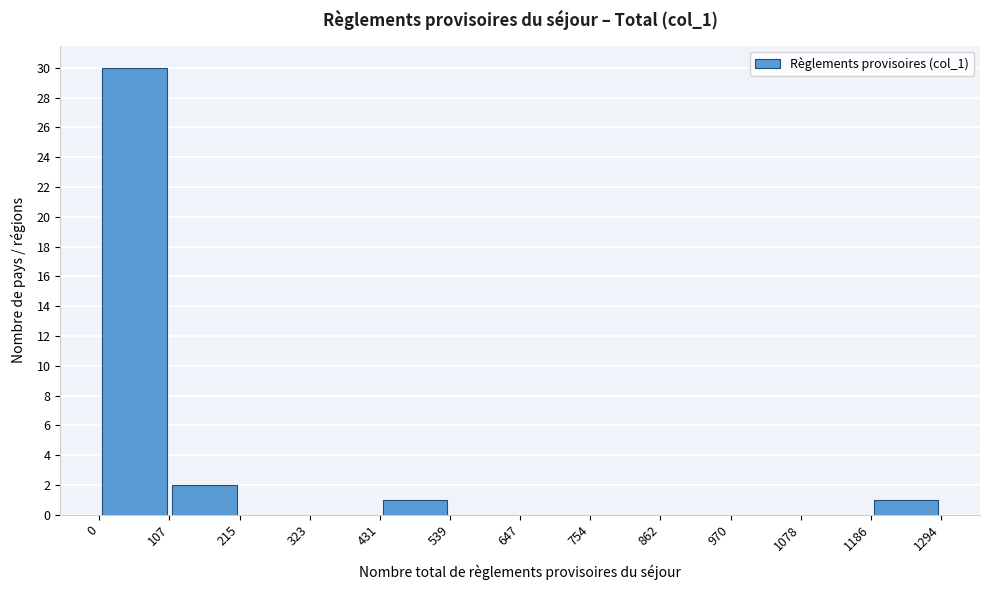

Reading left to right, list every bar in this chart as the range it spans on the x-axis followed by its height. The values are not printed on the chart, so give them approximately, as read against the axis.

0 to 107: 30
107 to 215: 2
215 to 323: 0
323 to 431: 0
431 to 539: 1
539 to 647: 0
647 to 754: 0
754 to 862: 0
862 to 970: 0
970 to 1078: 0
1078 to 1186: 0
1186 to 1294: 1